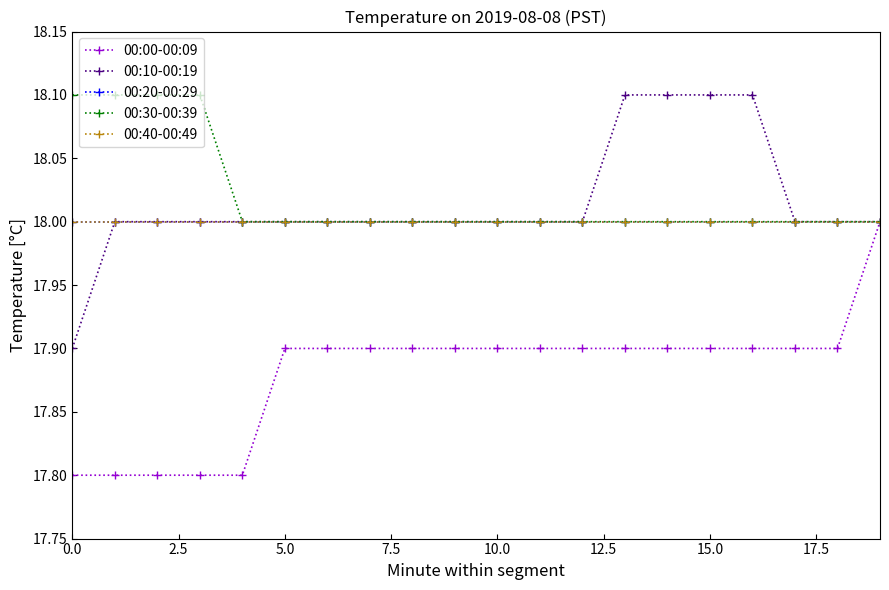

Is this an area chart (filled region under the line)?

No